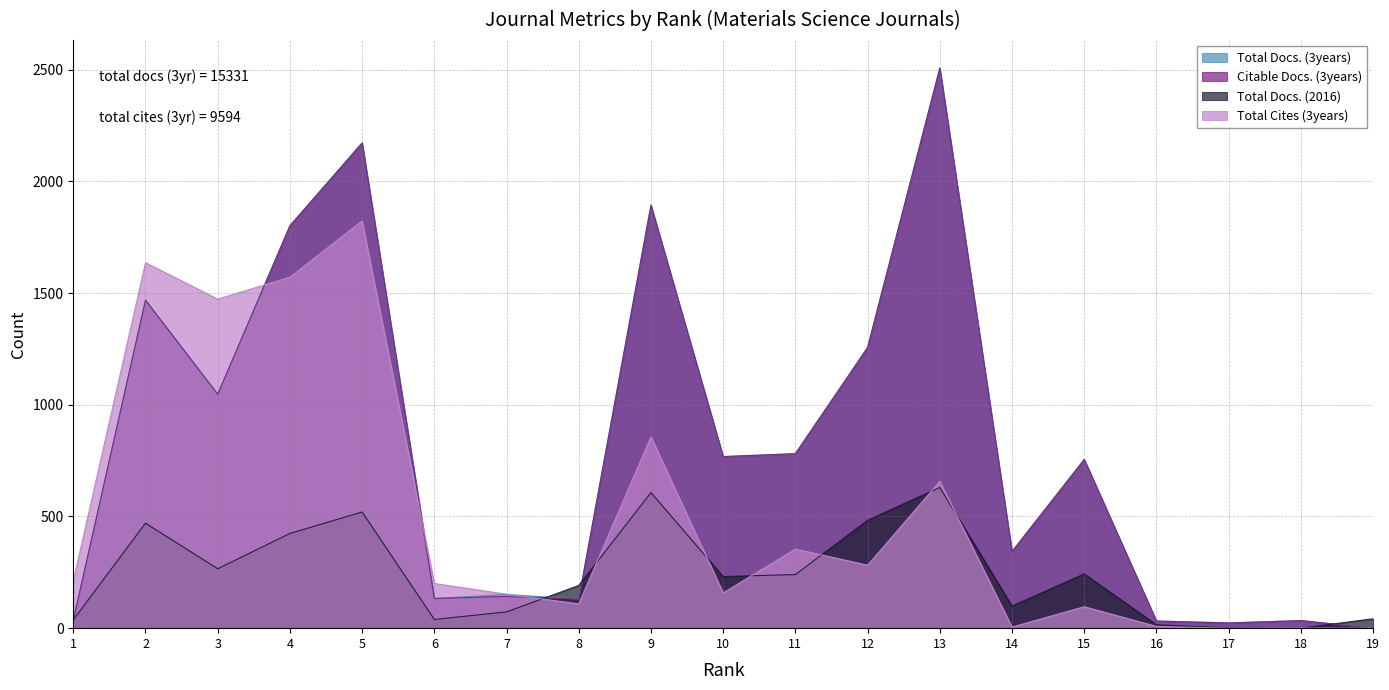

Does the chart display data point markers on the line(s)?

No